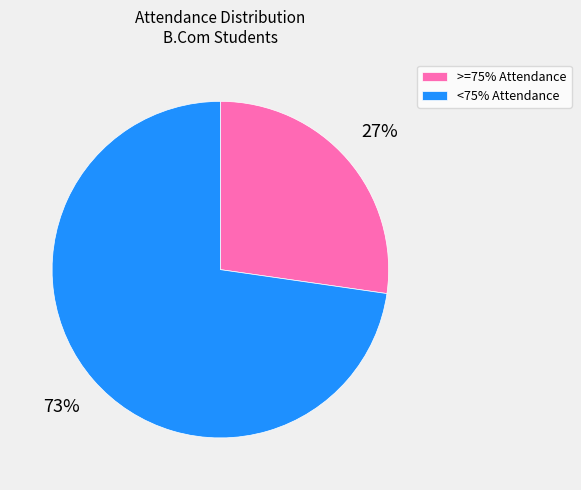

To the nearest percent, what portion does >=75% Attendance represent?

27%